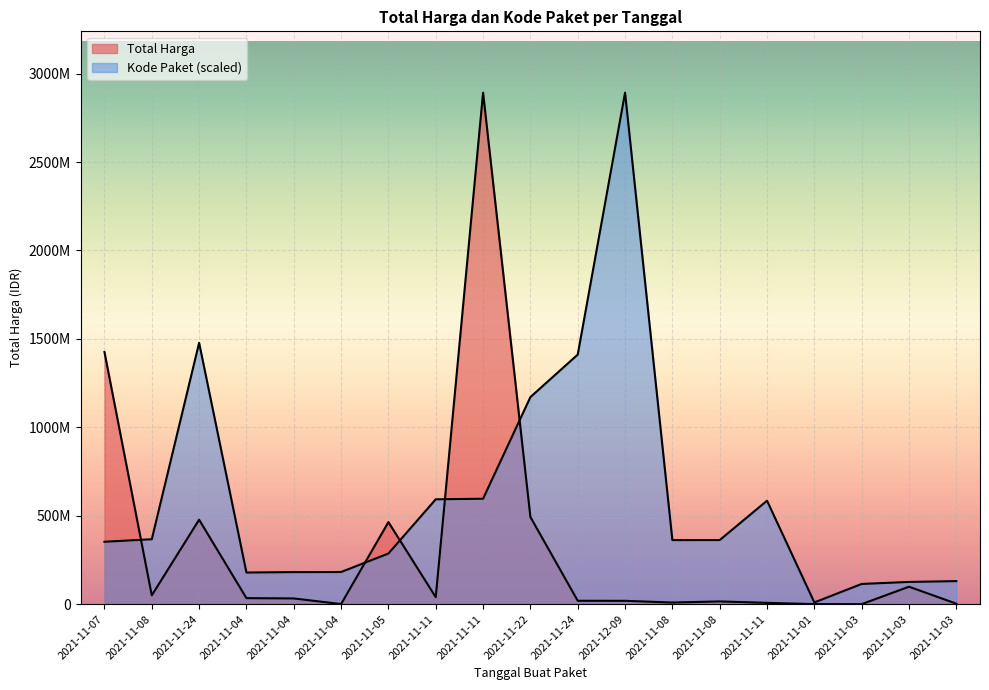

At which category does the chart reach its minimum across all series?

2021-11-03